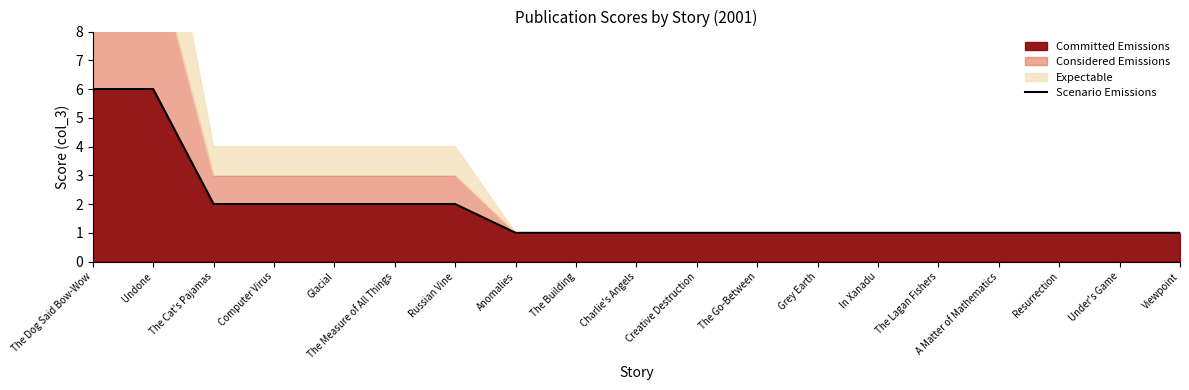

Rank the categories by value from highest to lowest.

The Dog Said Bow-Wow, Undone, The Cat's Pajamas, Computer Virus, Glacial, The Measure of All Things, Russian Vine, Anomalies, The Building, Charlie's Angels, Creative Destruction, The Go-Between, Grey Earth, In Xanadu, The Lagan Fishers, A Matter of Mathematics, Resurrection, Under's Game, Viewpoint